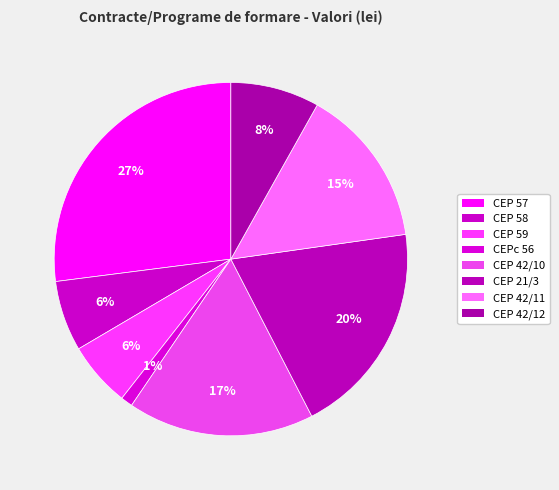

Which category has the smallest portion of the pie?

CEPc 56